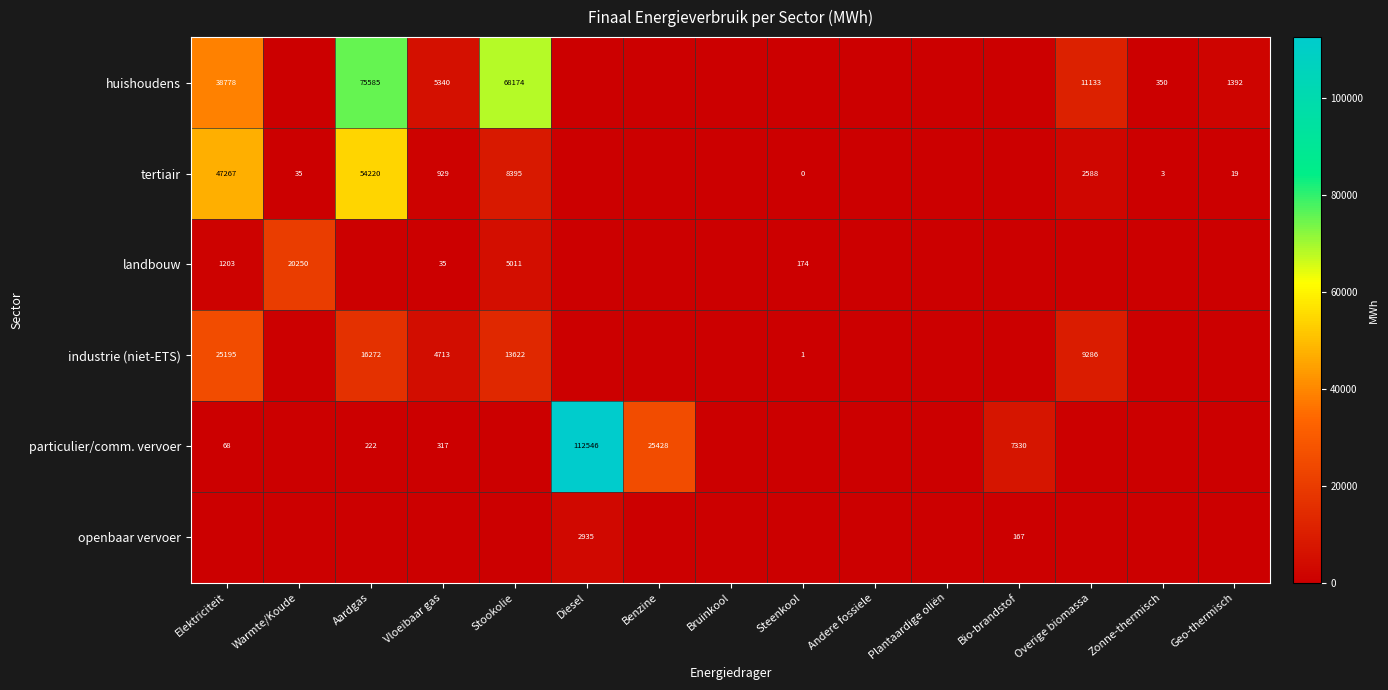

The huishoudens series shows 8202 at Vloeibaar gas. True or false?

False